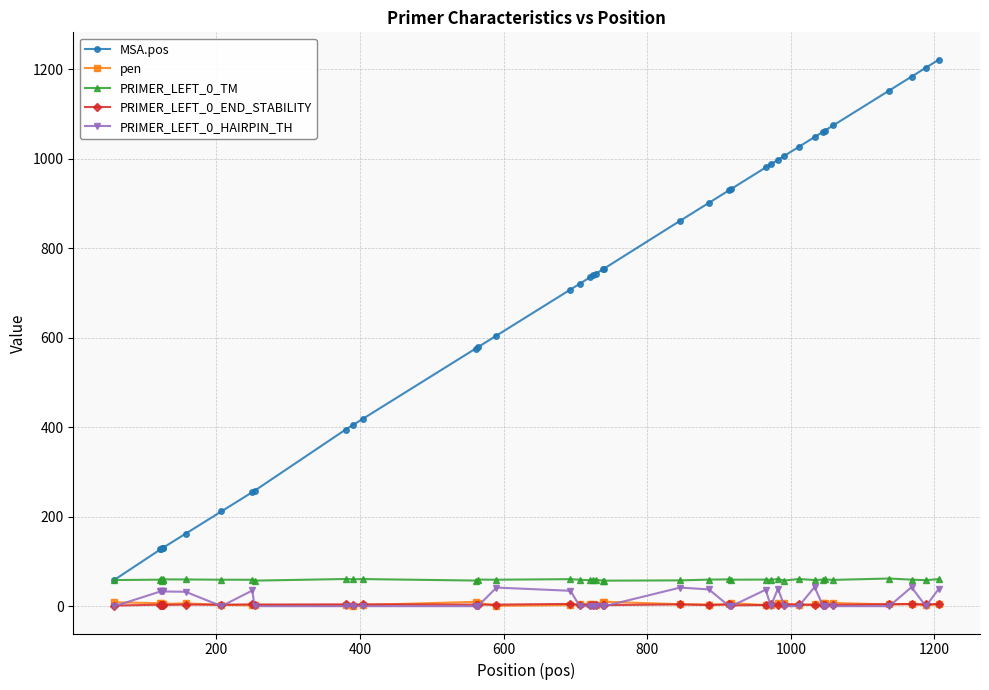

Which series has the largest total across all categories?

MSA.pos